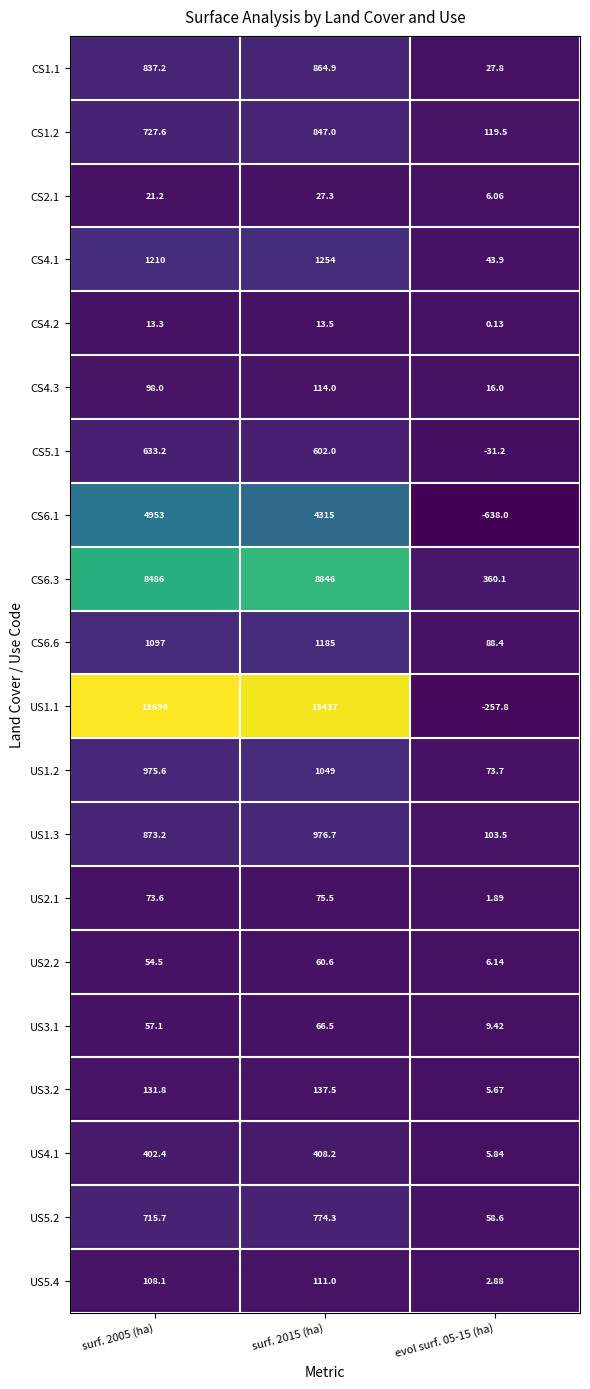

List the series in order of their peak value, highest first.

US1.1, CS6.3, CS6.1, CS4.1, CS6.6, US1.2, US1.3, CS1.1, CS1.2, US5.2, CS5.1, US4.1, US3.2, CS4.3, US5.4, US2.1, US3.1, US2.2, CS2.1, CS4.2